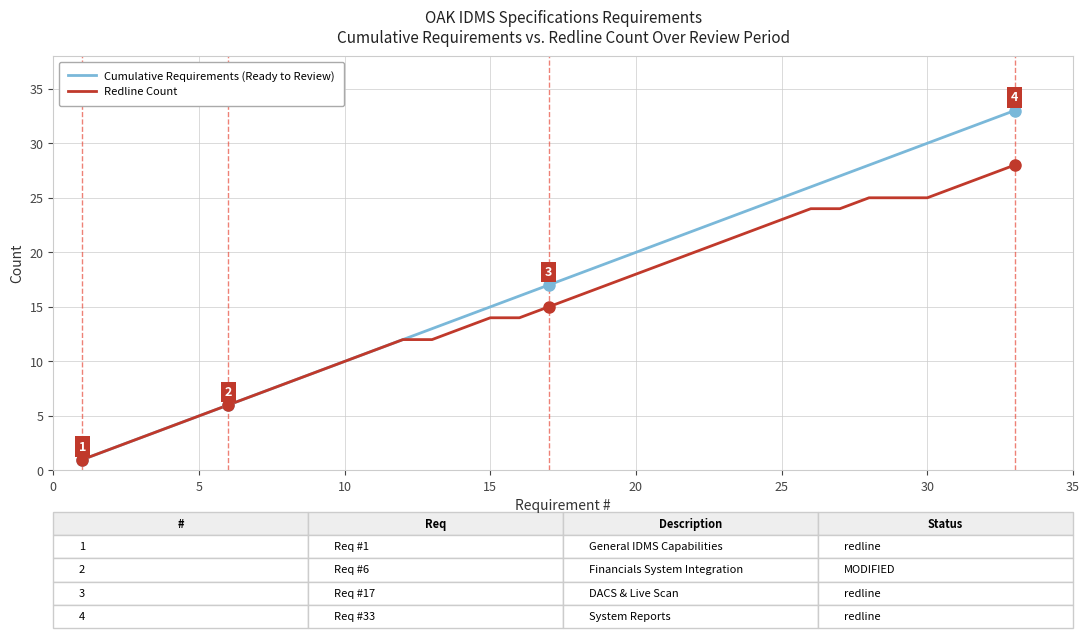

List the series in order of their peak value, lowest first.

Redline Count, Cumulative Requirements (Ready to Review)